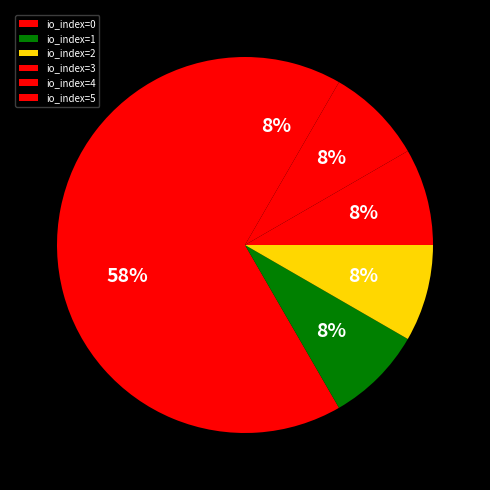

Which category has the biggest portion of the pie?

io_index=5